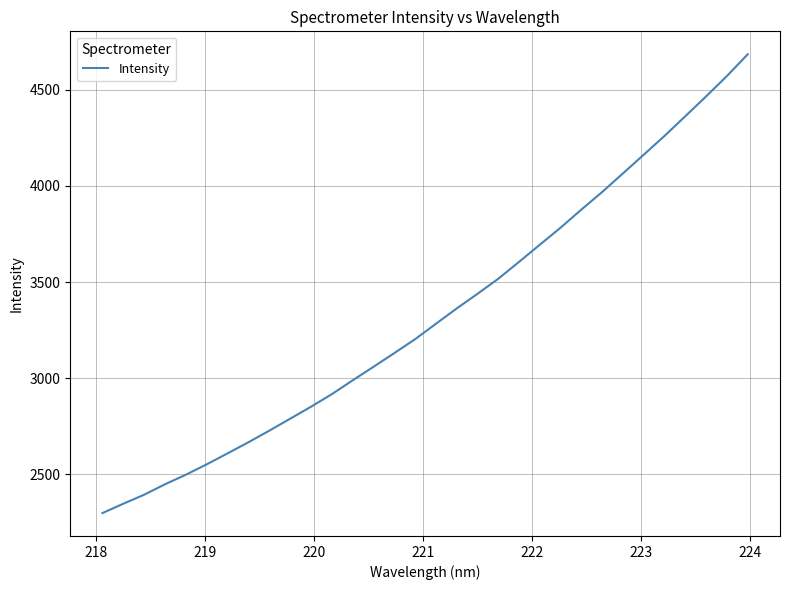

What is the greatest value displayed?

4684.7